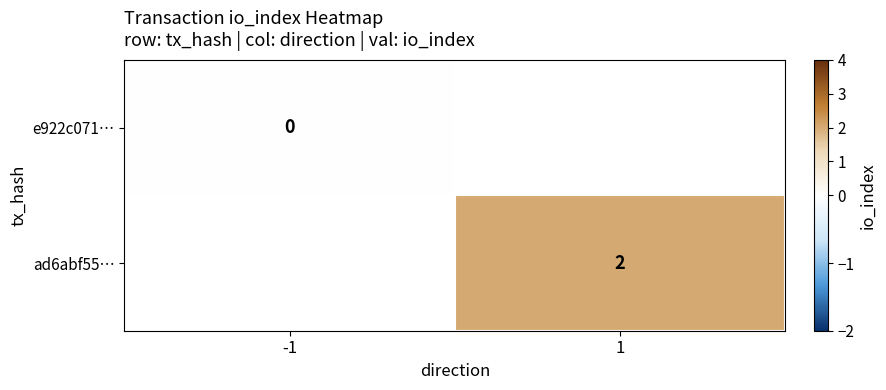

Is the value of e922c071… at -1 greater than the value of ad6abf55… at 1?

No